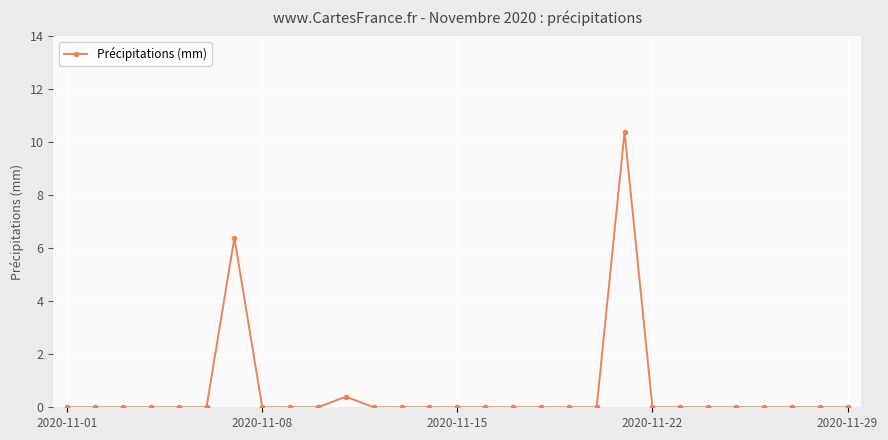

Does the chart display data point markers on the line(s)?

Yes